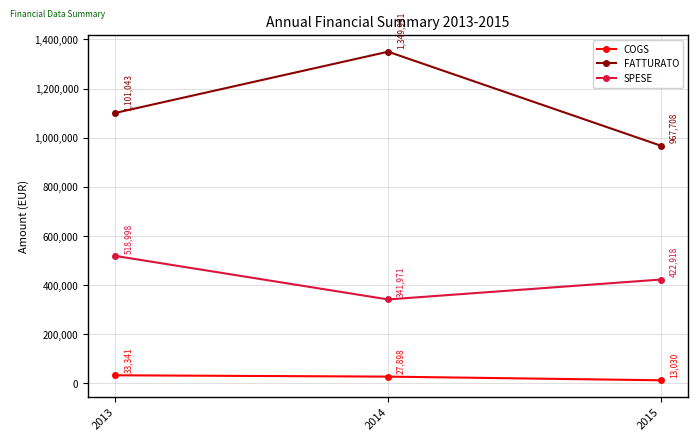

What is the maximum value shown in the chart?

1349991